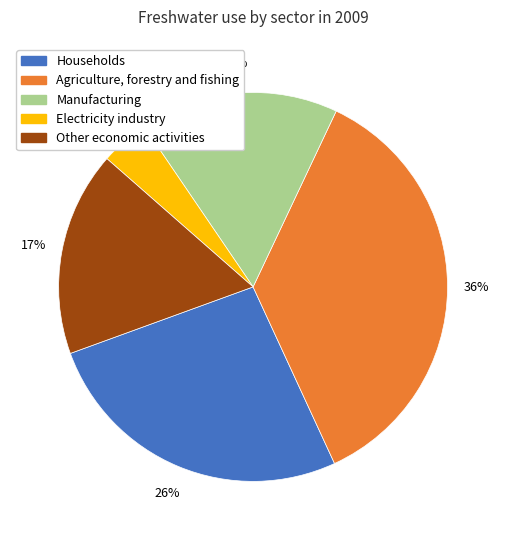

Is there any slice that represents more than half of the pie?

No